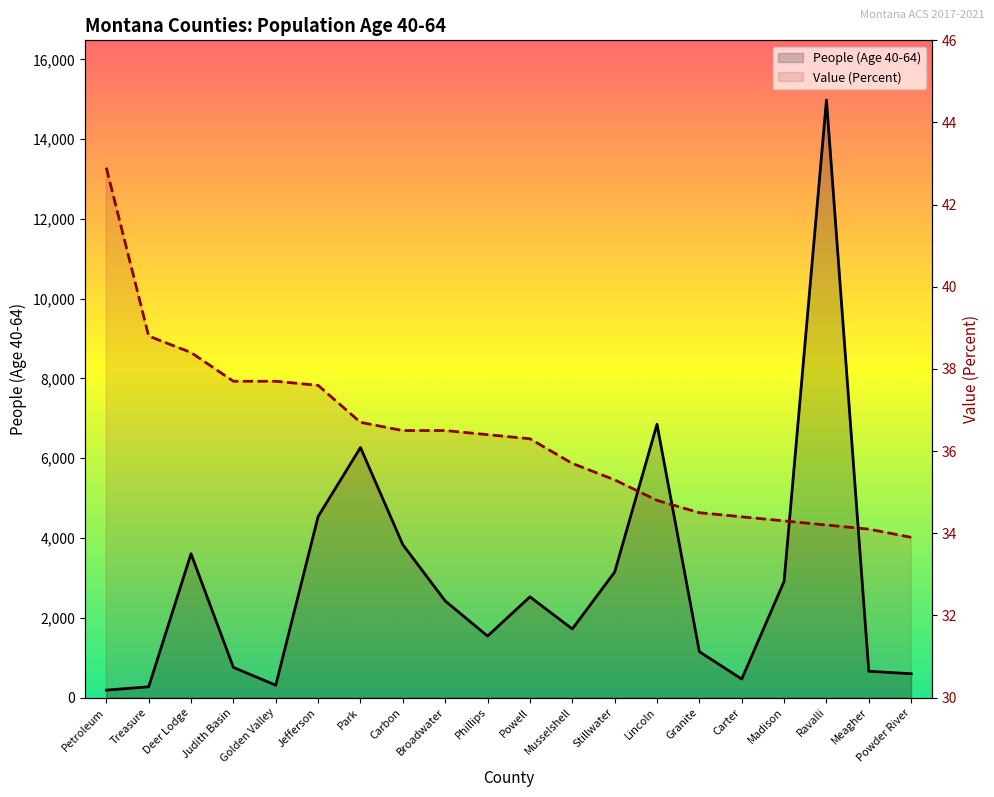

What is the maximum value for People (Age 40-64)?

14979.0